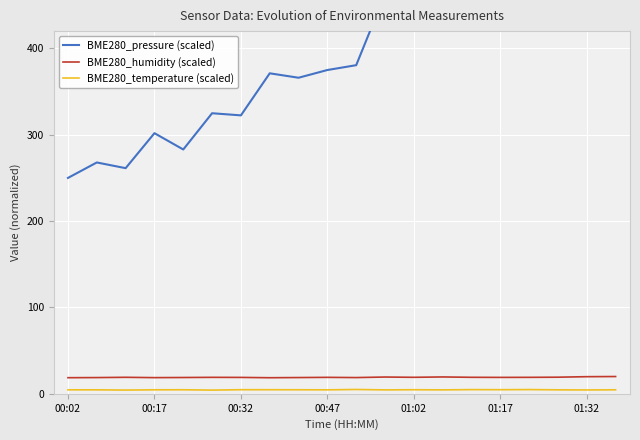

True or false: BME280_humidity (scaled) and BME280_temperature (scaled) intersect in this chart.

False